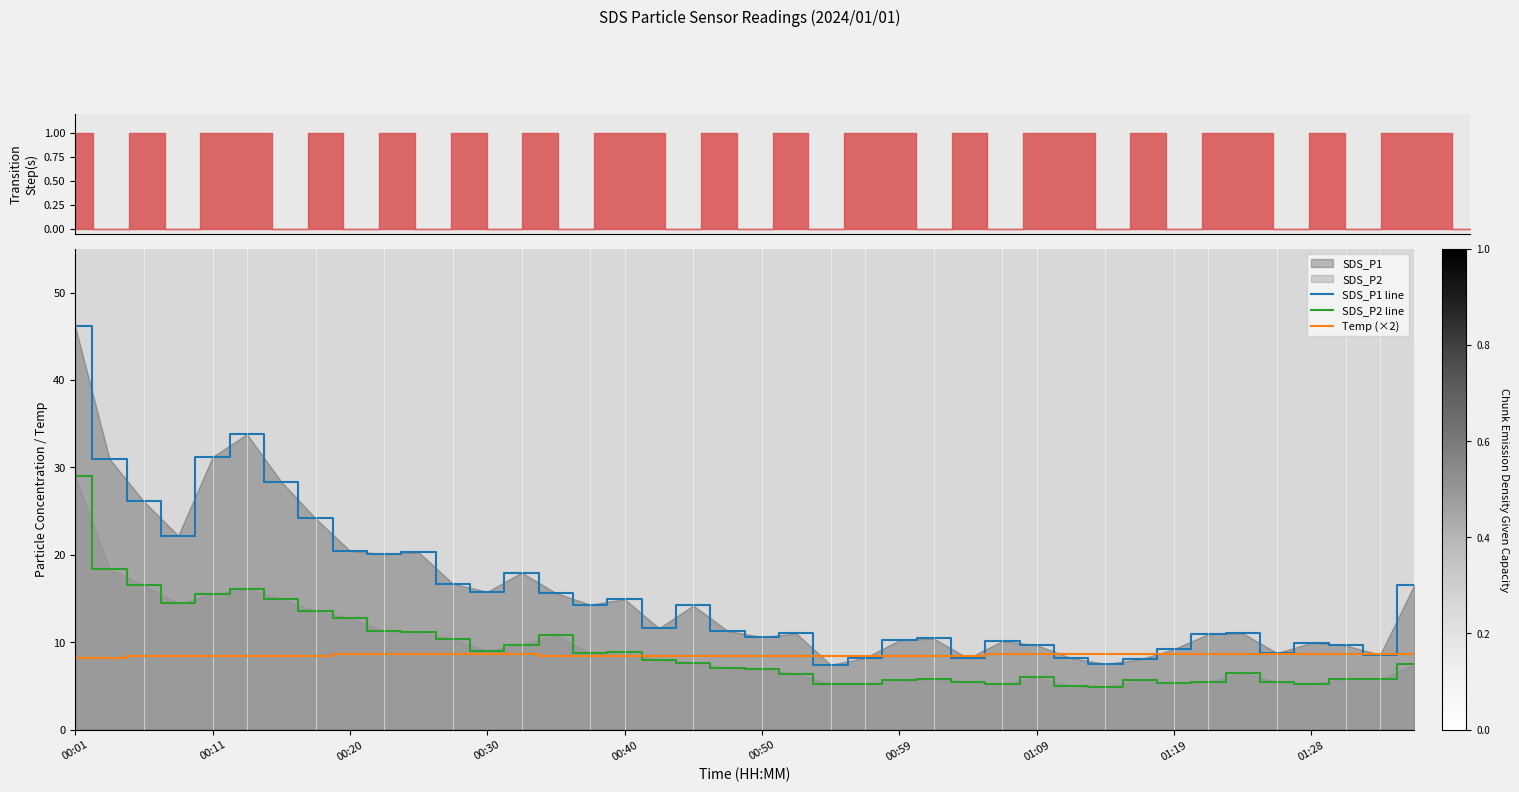

The SDS_P2 line series shows 11.0 at 00:50. True or false?

False